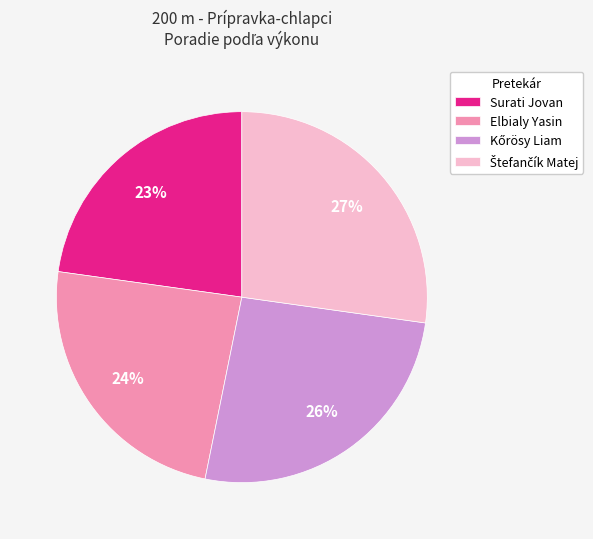

How many segments does this pie chart have?

4